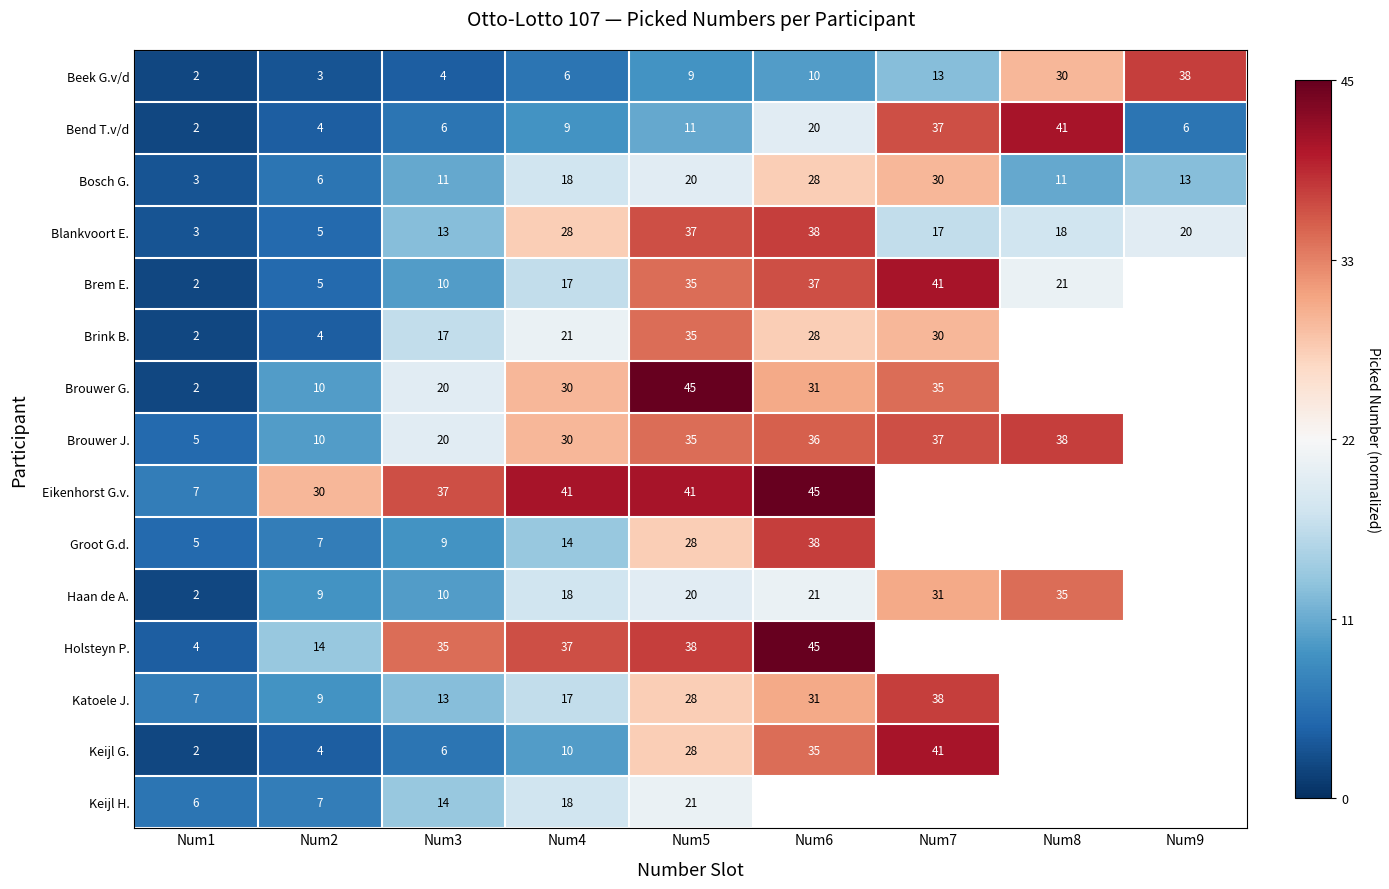

Is the value of Keijl G. at Num5 greater than the value of Brem E. at Num3?

Yes